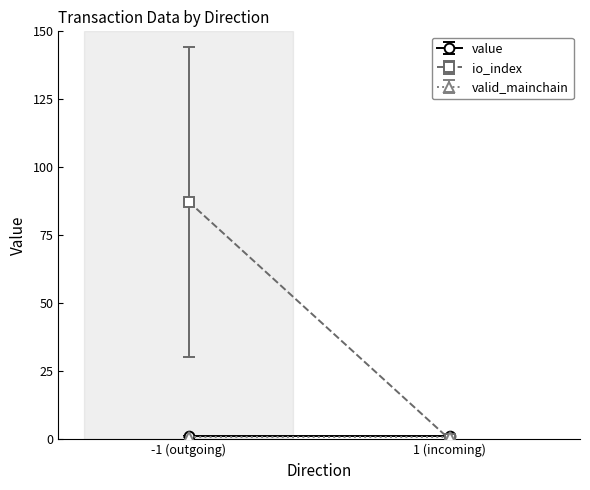

What is the label of the 1st point from the right?

1